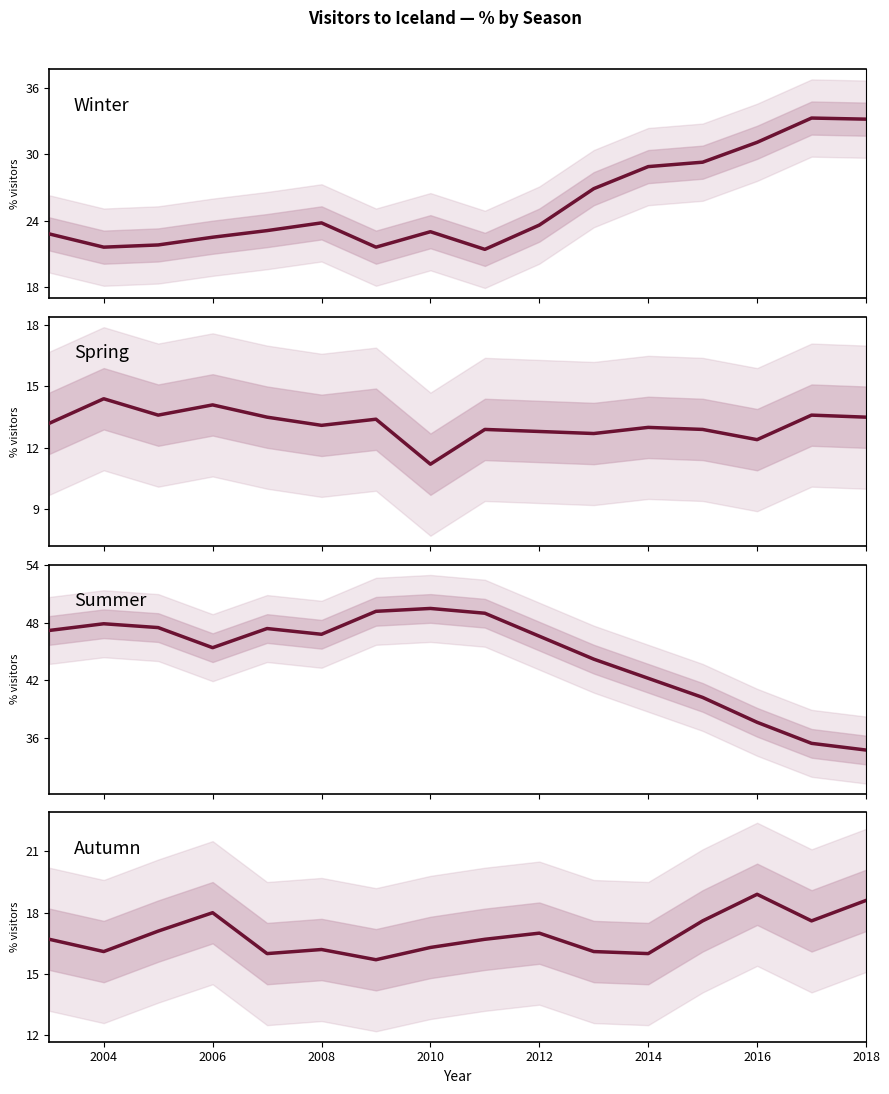

How many lines are shown in the chart?

4